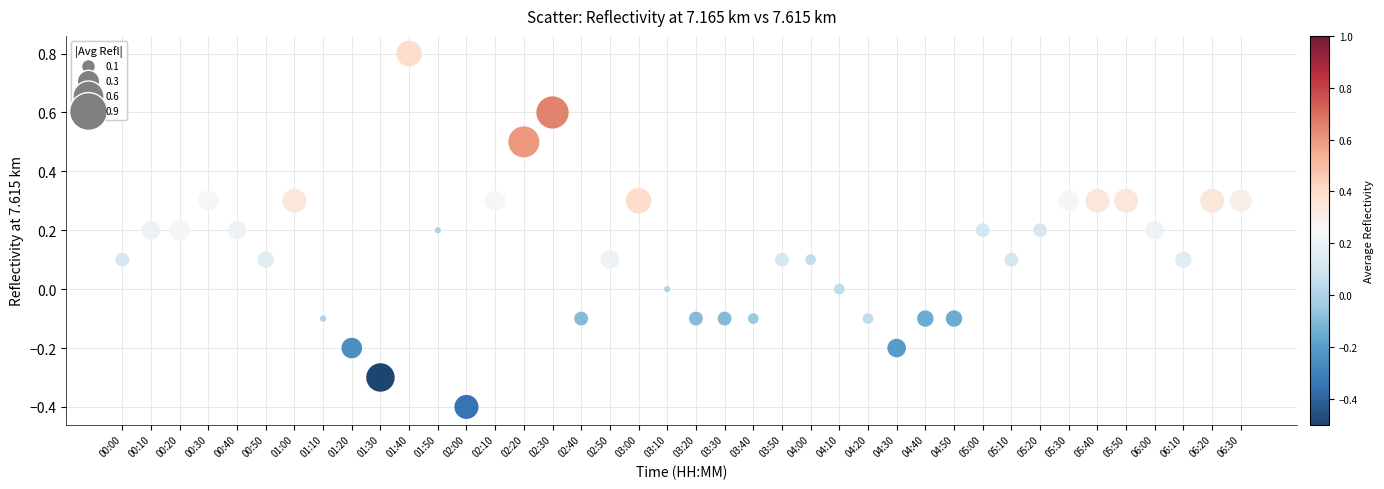

What is the range of Y values (max minus min)?

1.2